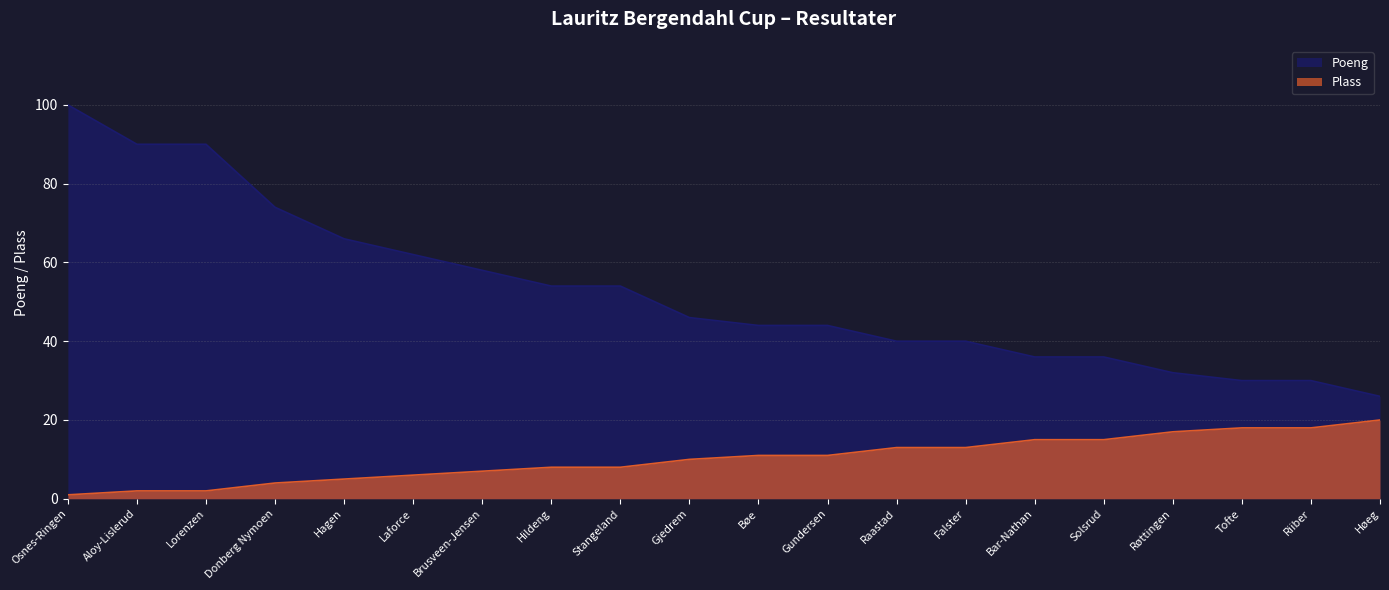

What position from the left is Hildeng?

8